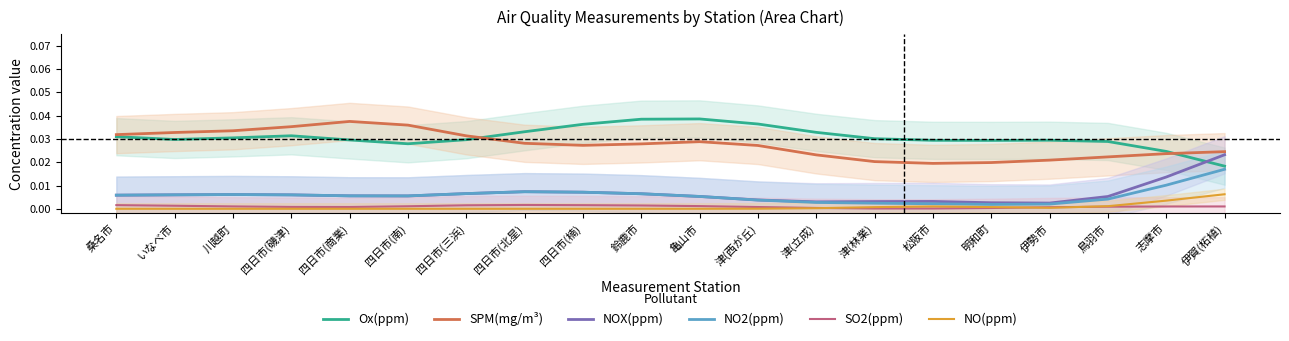

True or false: SPM(mg/m³) has a value of 0.0 at 津(林業).

False